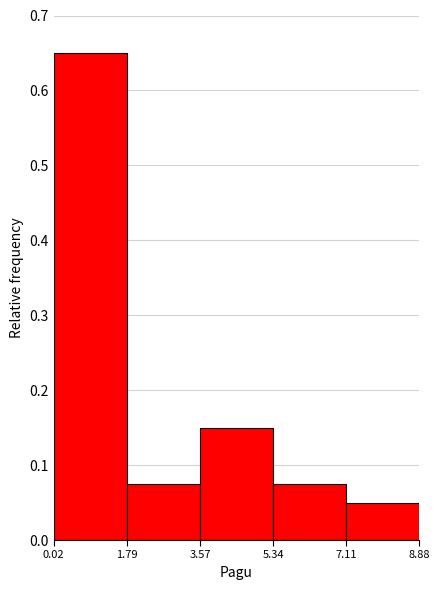

At which label is the value closest to 0?

7.11